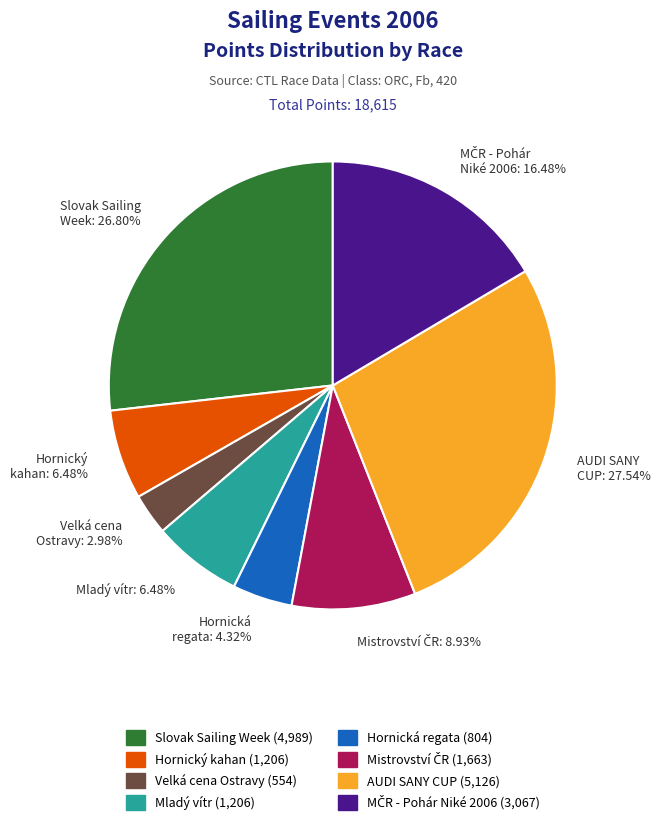

Does any single category account for the majority?

No